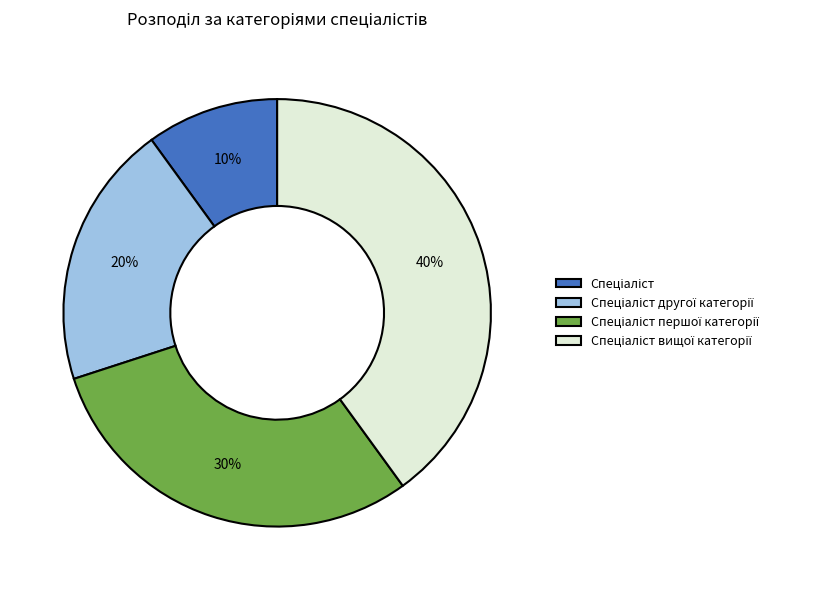

To the nearest percent, what is the average slice percentage?

25%